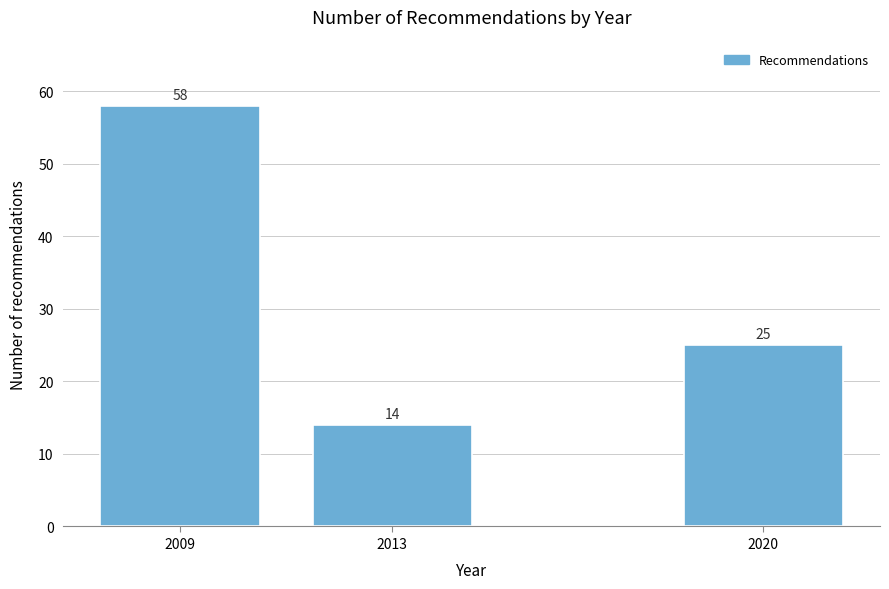

Reading left to right, list all the values displayed in this chart.

2009=58	2013=14	2020=25